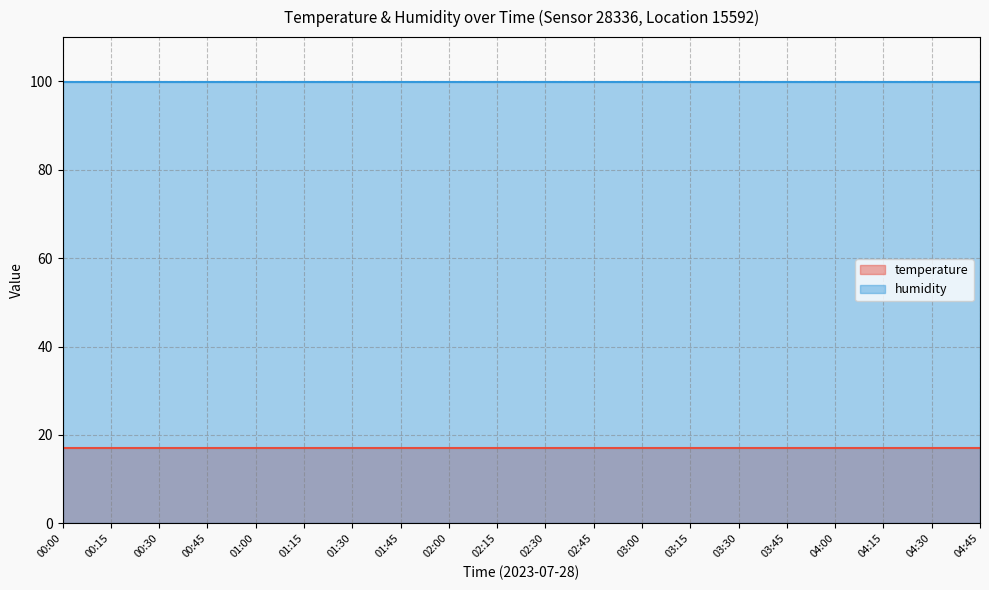

True or false: temperature has more than 0 points higher than both neighbors.

False